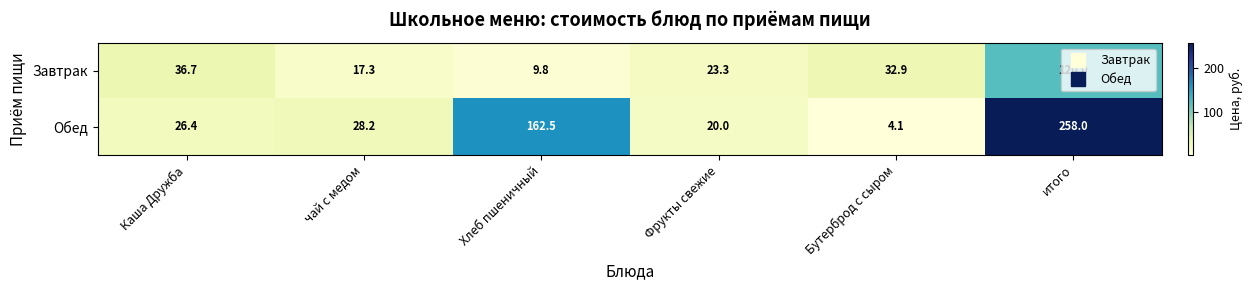

List the series in order of their overall mean, highest first.

Обед, Завтрак